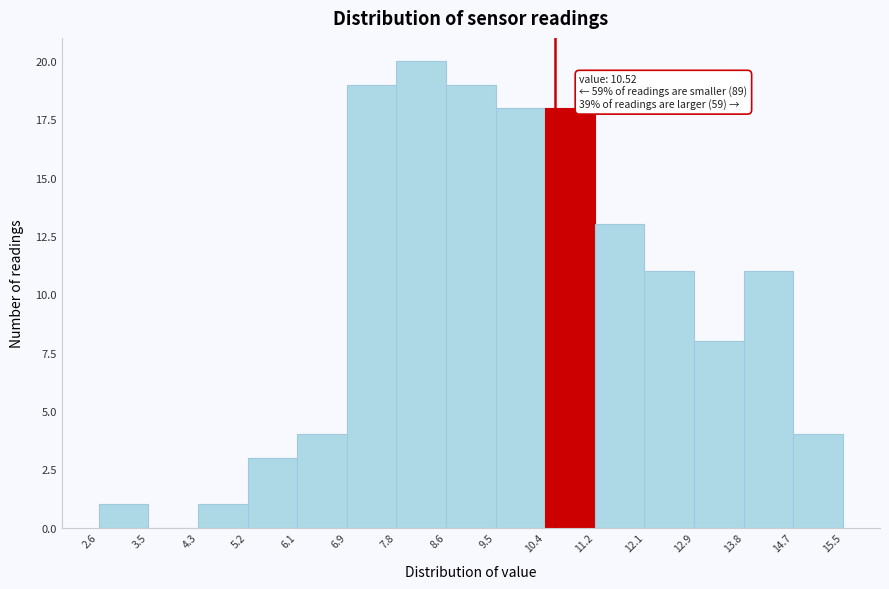

Over which range of the x-axis is the bar tallest?

7.8 to 8.6